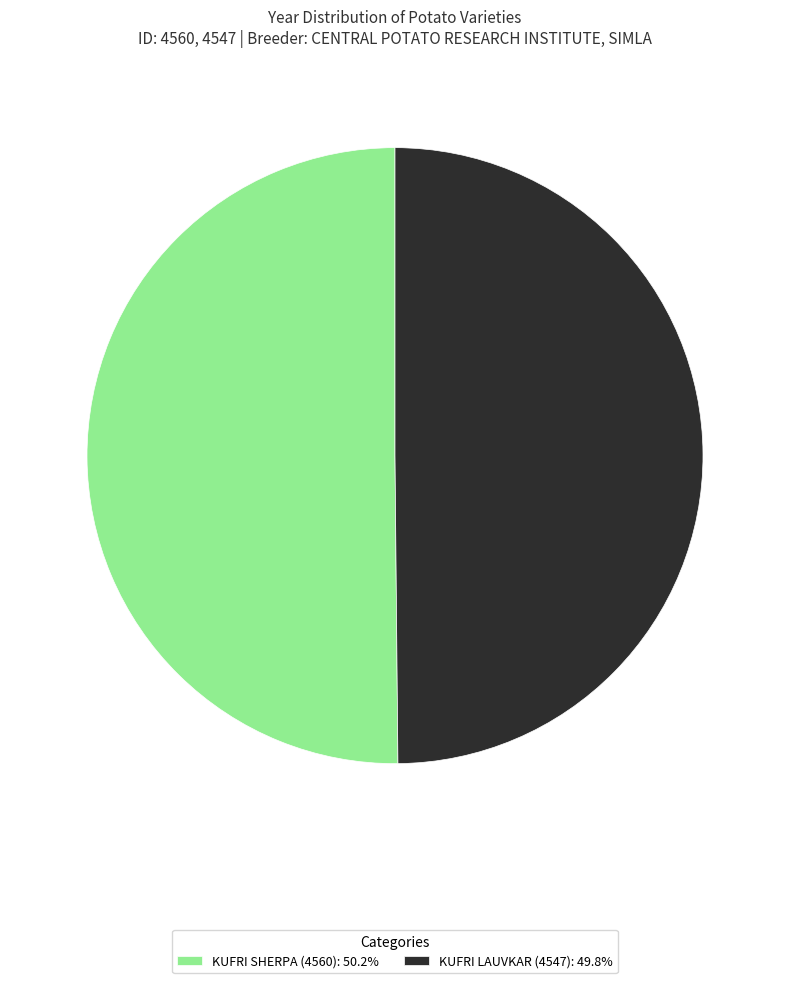

Do KUFRI SHERPA (4560): 50.2% and KUFRI LAUVKAR (4547): 49.8% together represent more than half of the pie?

Yes